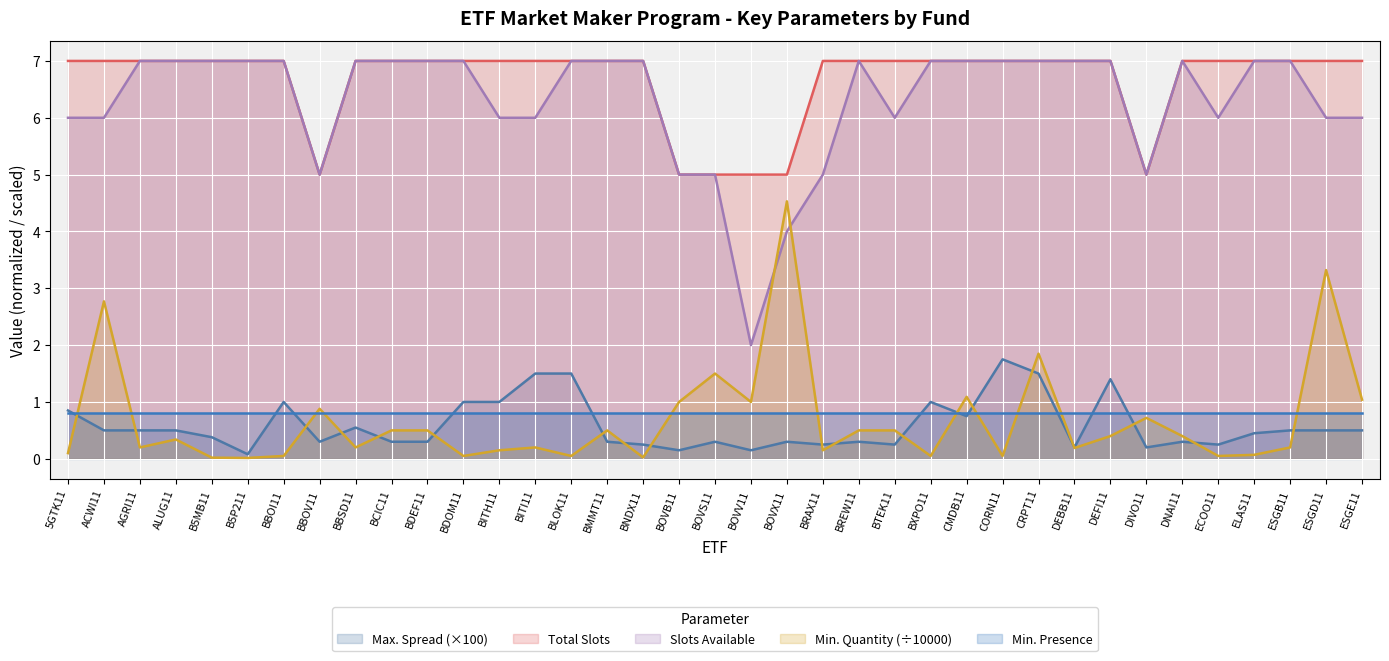

True or false: Slots Available and Min. Quantity intersect in this chart.

True